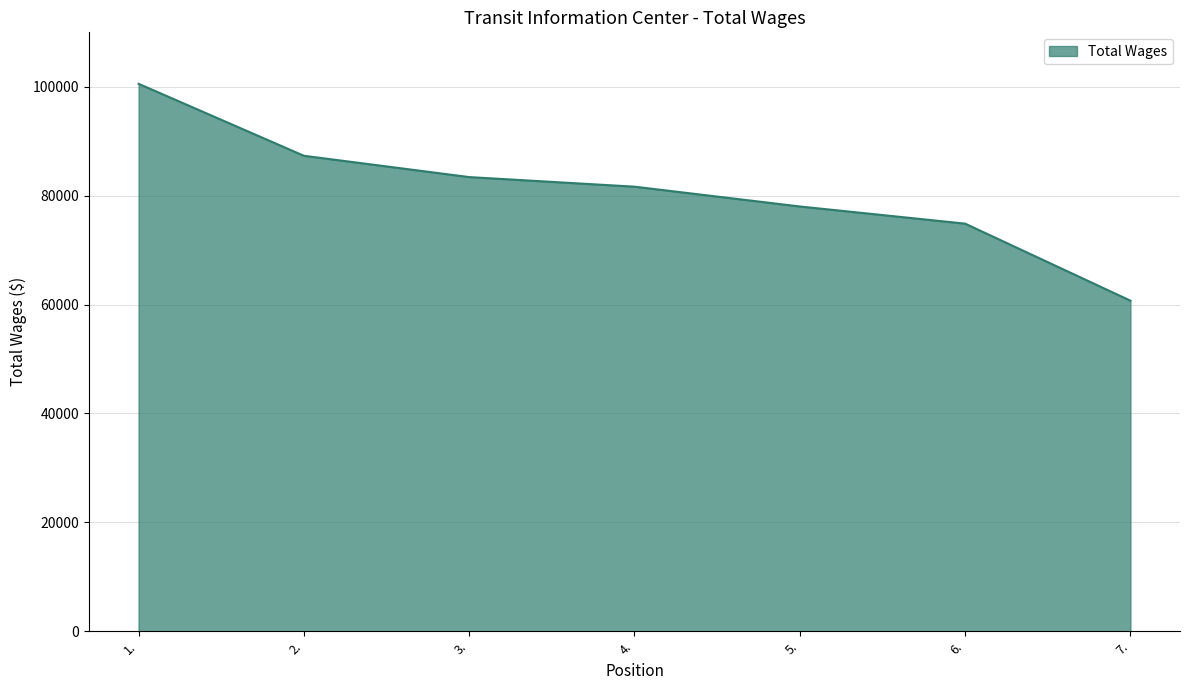

Does the chart have visible grid lines?

Yes